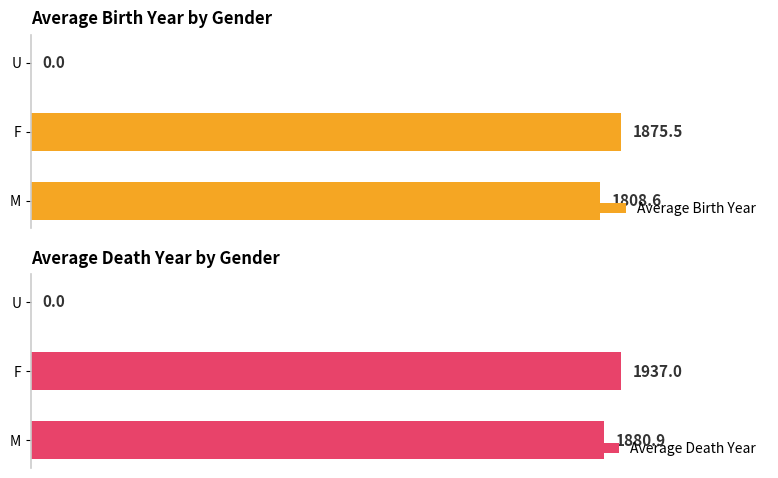

List the series in order of their peak value, lowest first.

Average Birth Year, Average Death Year